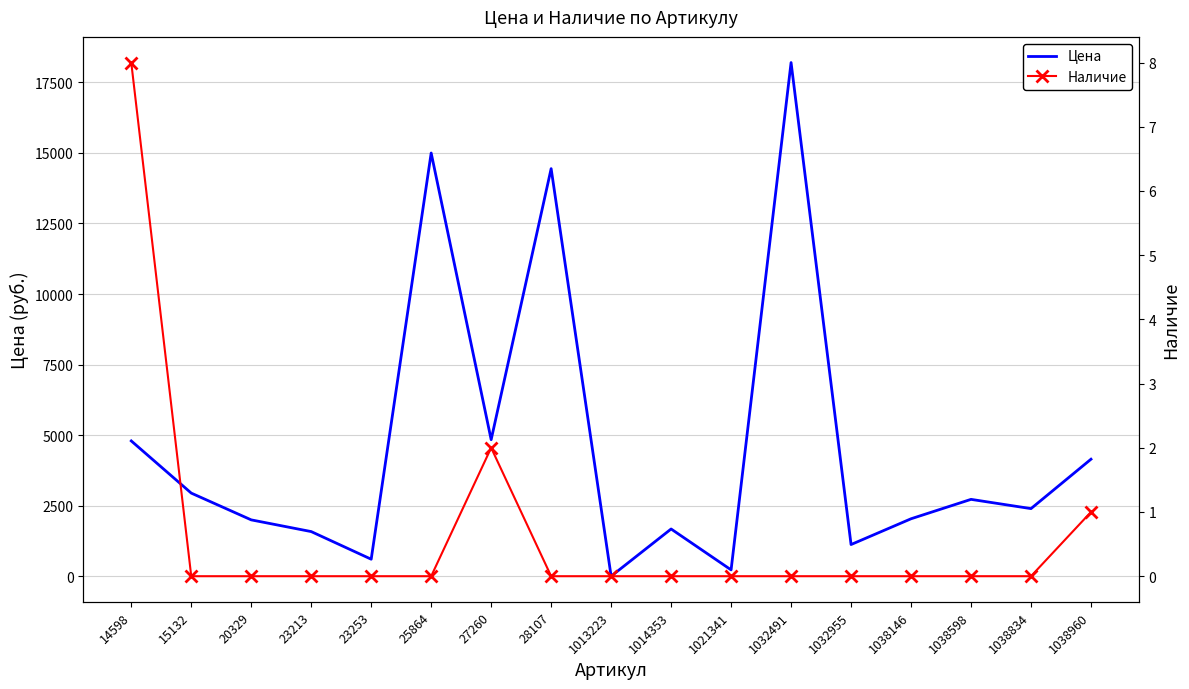

At how many categories does at least one series exceed 5488?

3